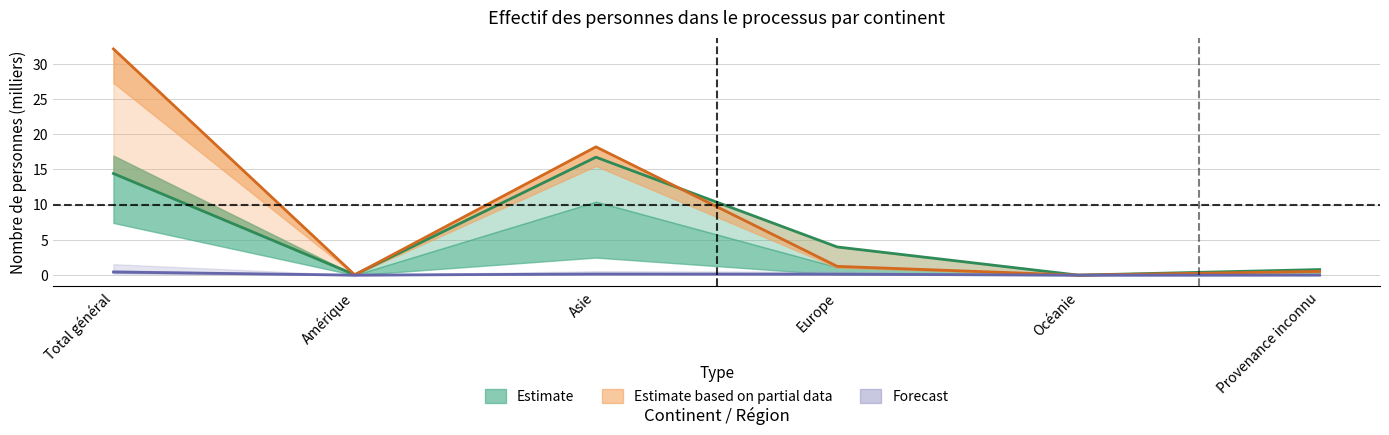

Between Océanie and Asie, which is larger?

Asie